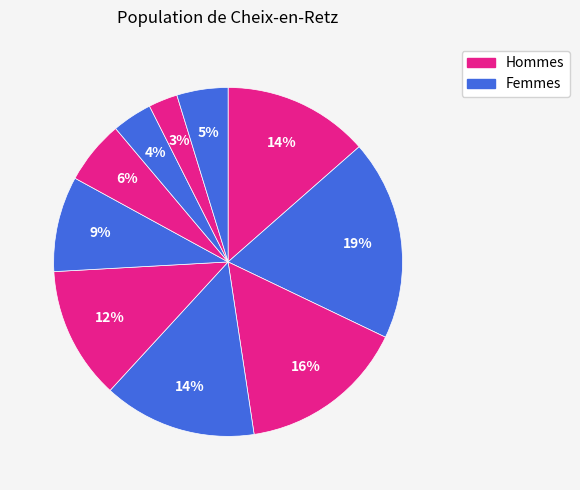

How many segments does this pie chart have?

10